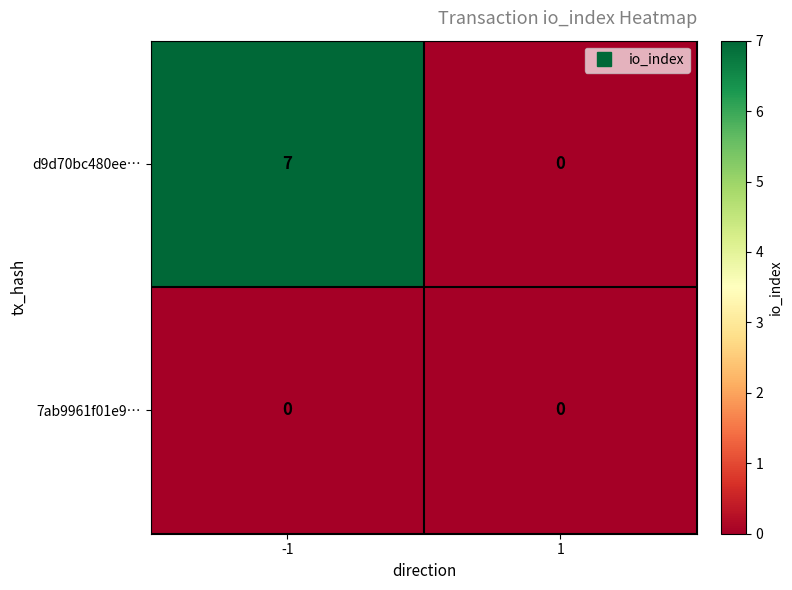

List the series in order of their overall mean, lowest first.

7ab9961f01e9…, d9d70bc480ee…